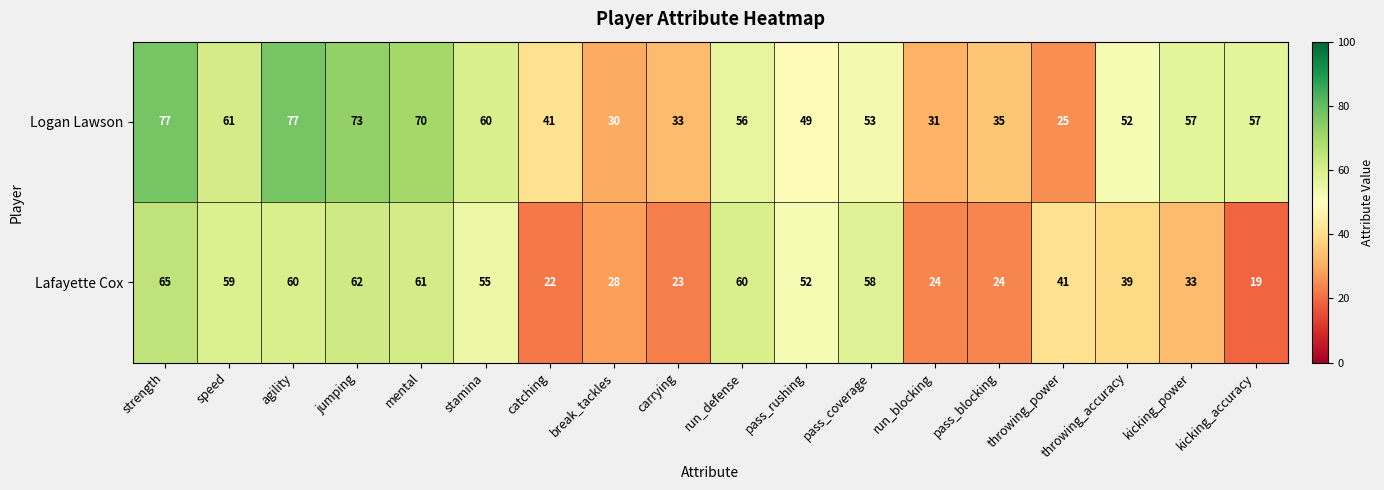

What is the smallest value displayed?

19